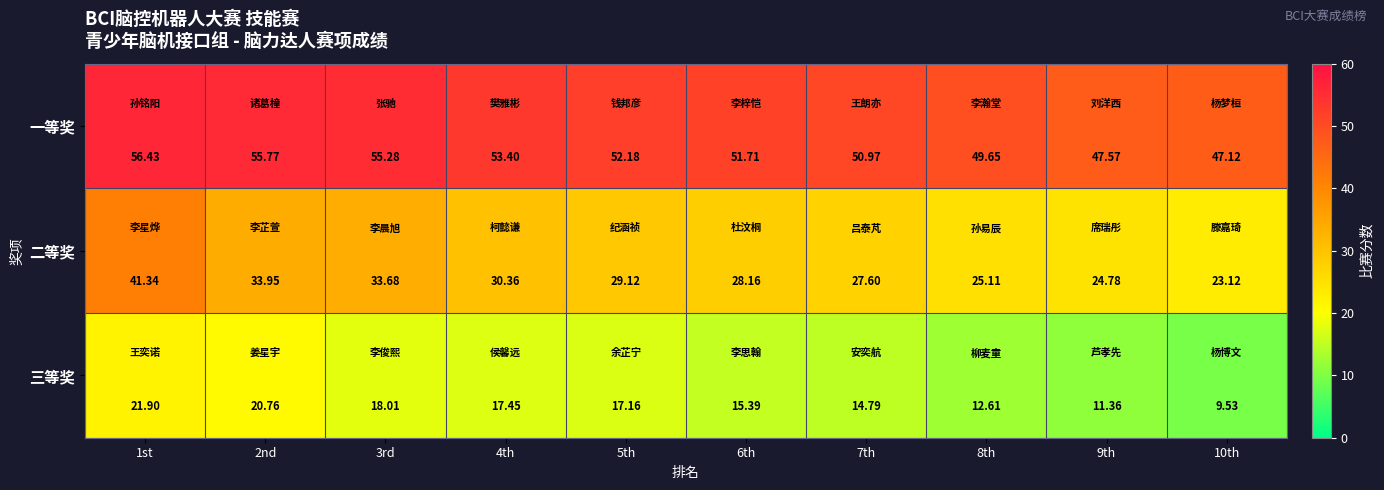

Which series has the widest spread of values?

二等奖